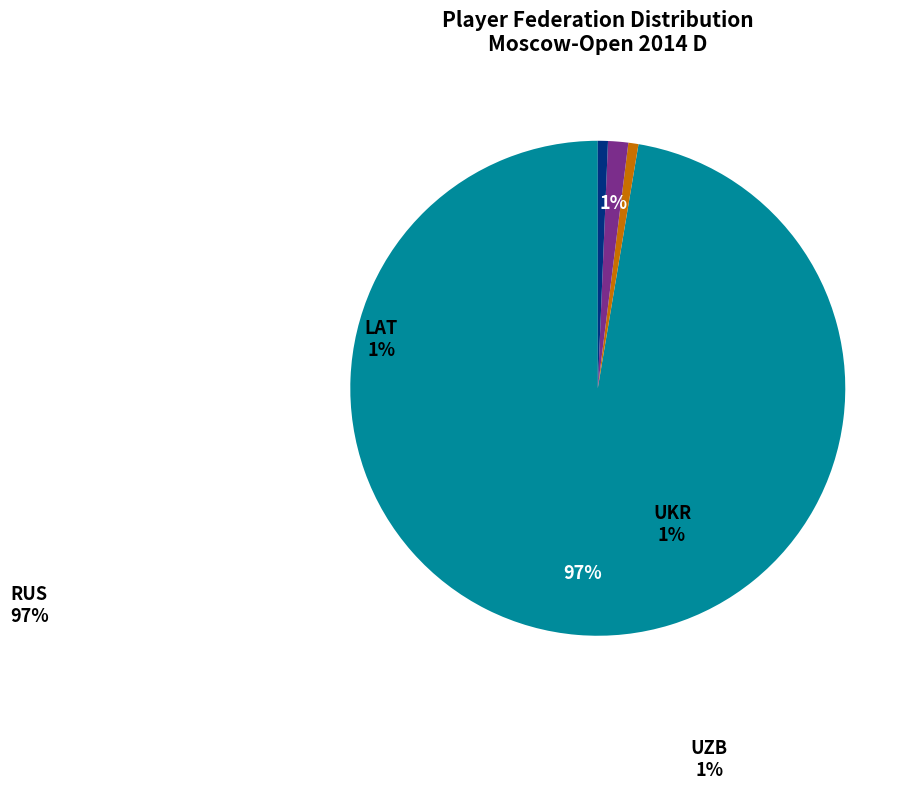

Rank the categories by value from lowest to highest.

LAT, UKR, UZB, RUS